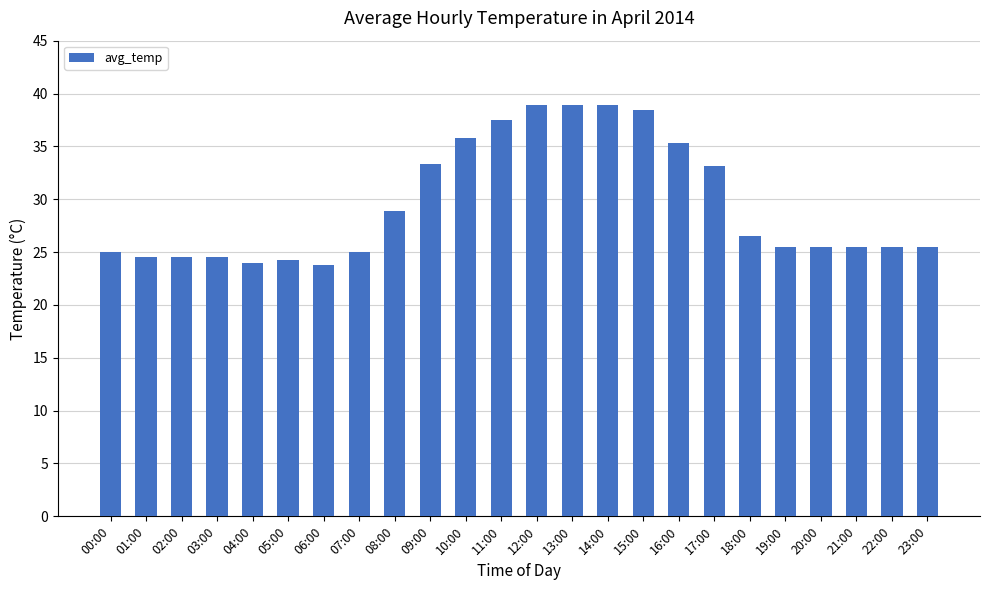

The chart shows a value of 26.5 at 18:00. True or false?

True